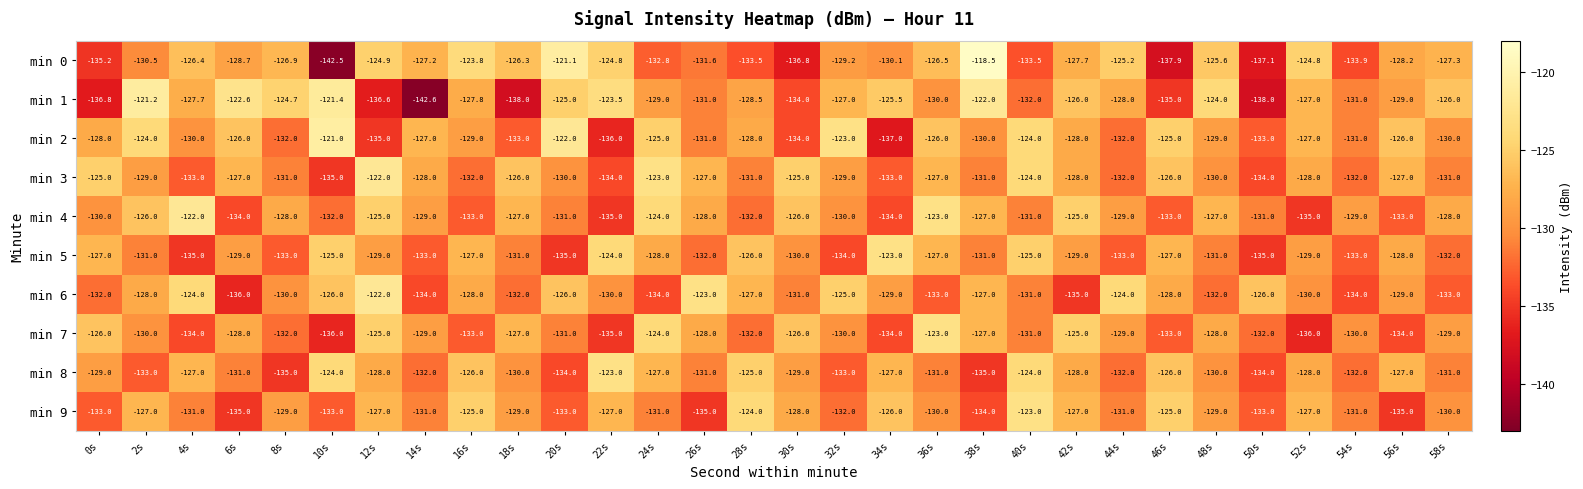

True or false: min 8 has a value of -209.1 at 52s.

False